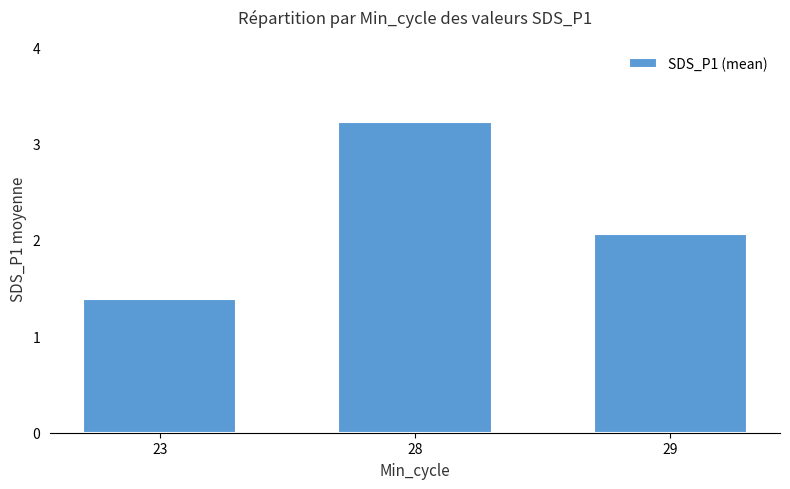

What is the ratio of the value at 23 to the value at 29?

0.7